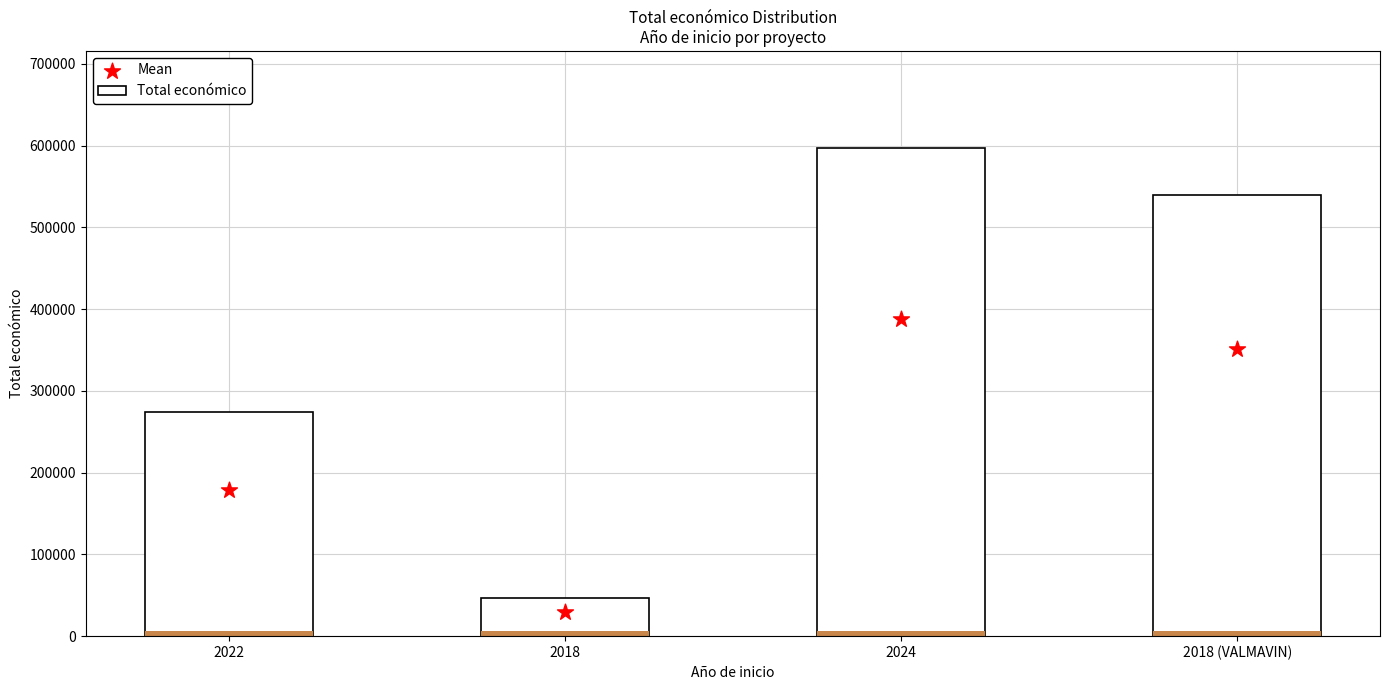

At how many categories does at least one series exceed 63868?

3